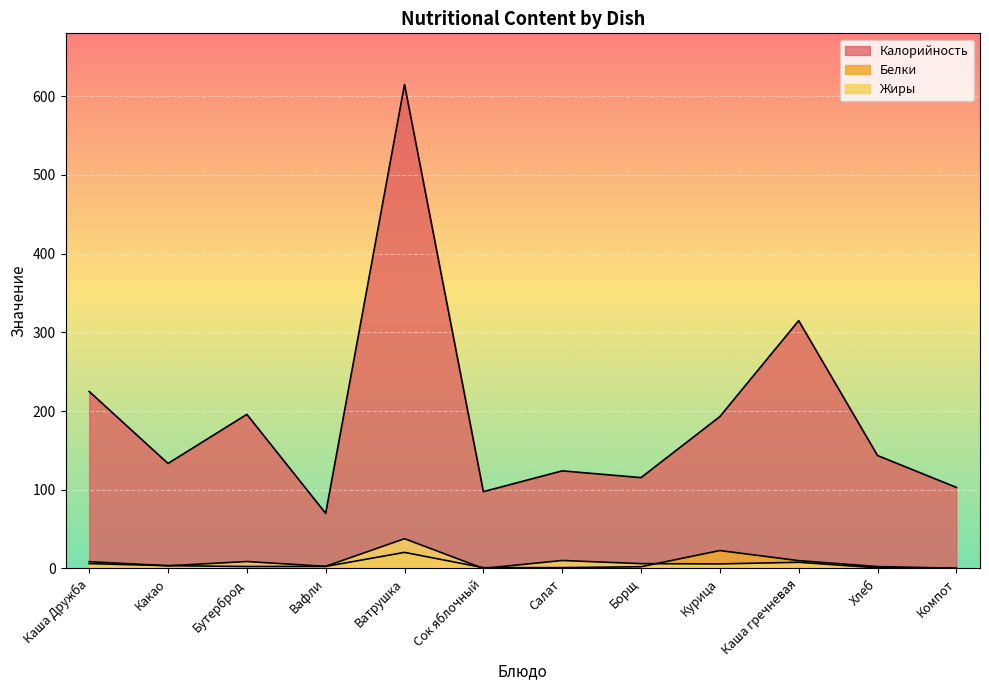

Reading left to right, transcribe all the data shown in this chart.

Калорийность: Каша Дружба=224.9	Какао=133.4	Бутерброд=195.8	Вафли=70.0	Ватрушка=615.0	Сок яблочный=97.6	Салат=124.0	Борщ=115.4	Курица=193.0	Каша гречневая=314.9	Хлеб=143.5	Компот=103.0
Белки: Каша Дружба=6.1	Какао=3.5	Бутерброд=2.5	Вафли=2.6	Ватрушка=20.4	Сок яблочный=1.0	Салат=1.0	Борщ=2.1	Курица=22.7	Каша гречневая=9.9	Хлеб=2.3	Компот=0.3
Жиры: Каша Дружба=8.6	Какао=3.4	Бутерброд=8.8	Вафли=2.7	Ватрушка=37.8	Сок яблочный=0.0	Салат=10.1	Борщ=6.1	Курица=5.7	Каша гречневая=7.8	Хлеб=0.8	Компот=0.0